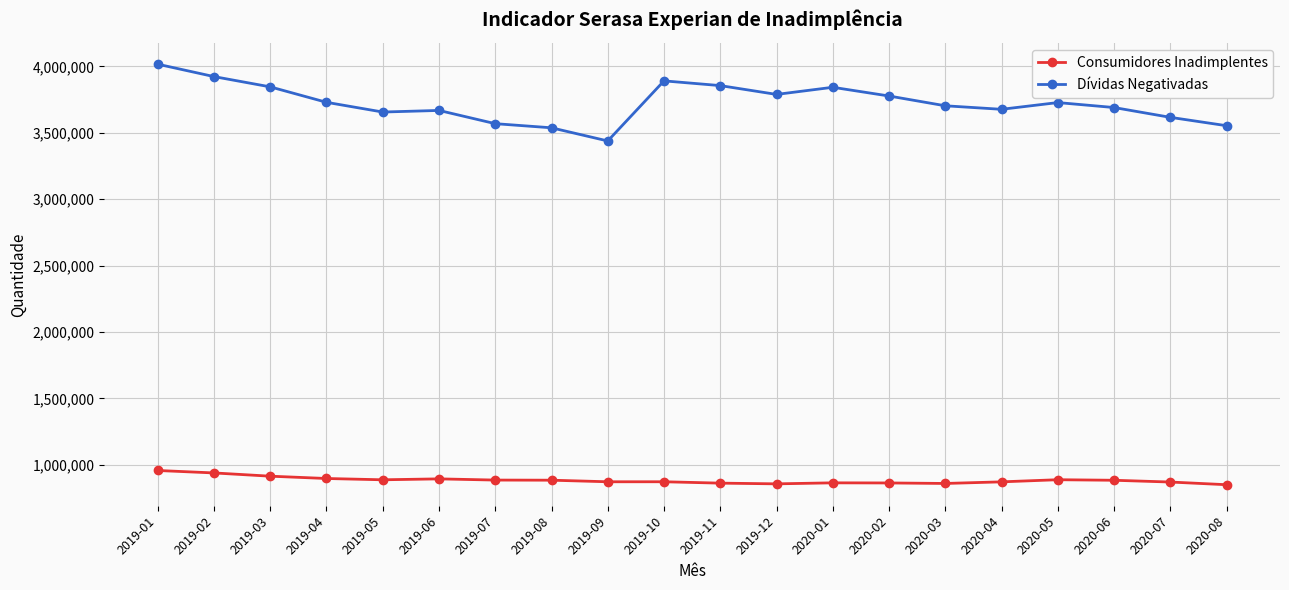

Which series has the largest range (max minus min)?

Dívidas Negativadas